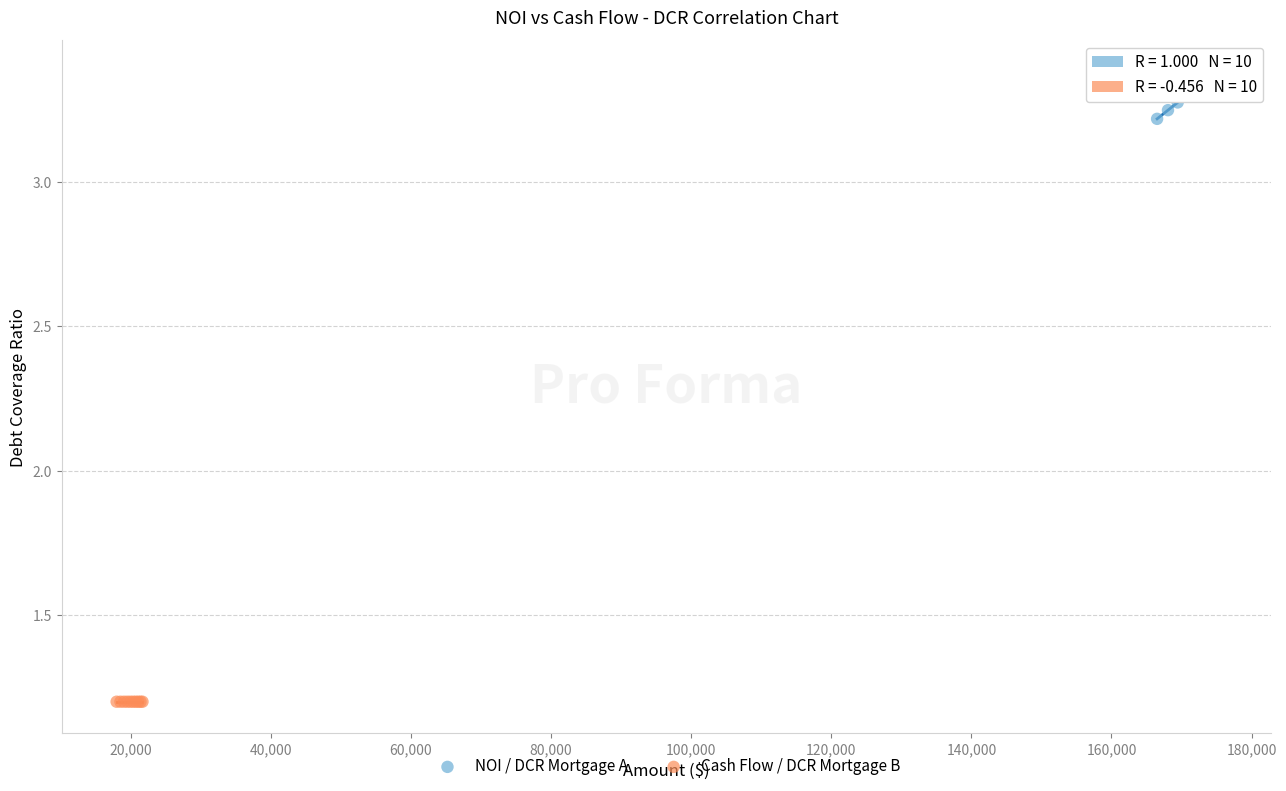

Which series reaches the minimum Y coordinate?

Cash Flow / DCR Mortgage B